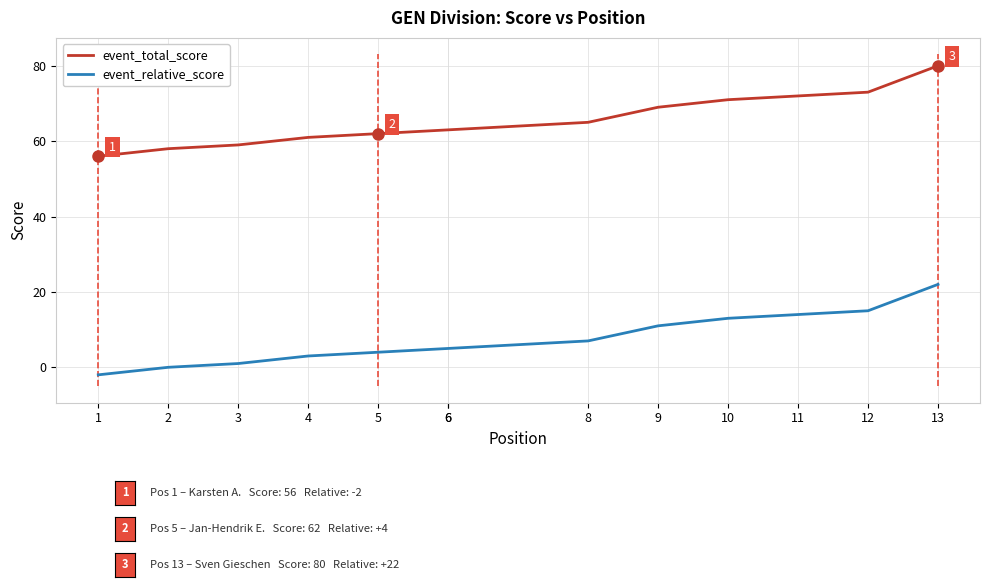

Which series has the largest total across all categories?

event_total_score